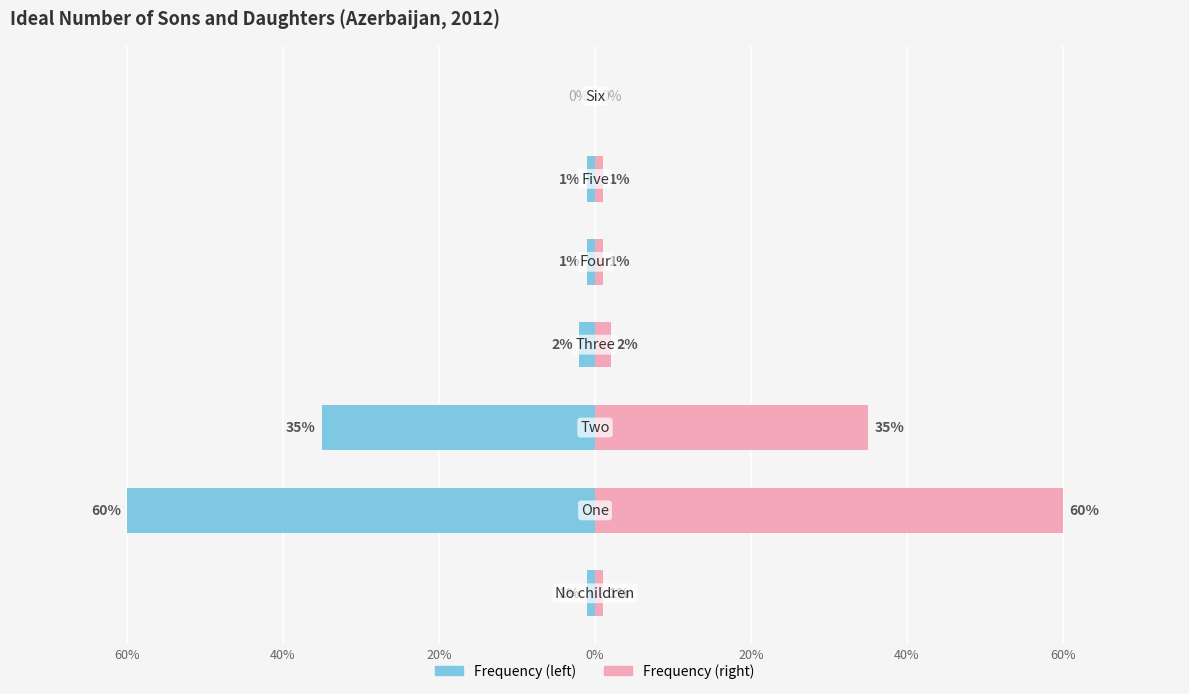

How many data points in Frequency (%) are above -1?

1